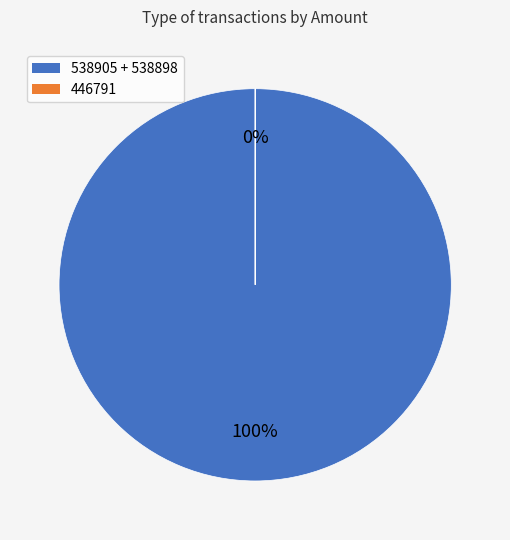

True or false: 538905 accounts for 61% of the total.

False